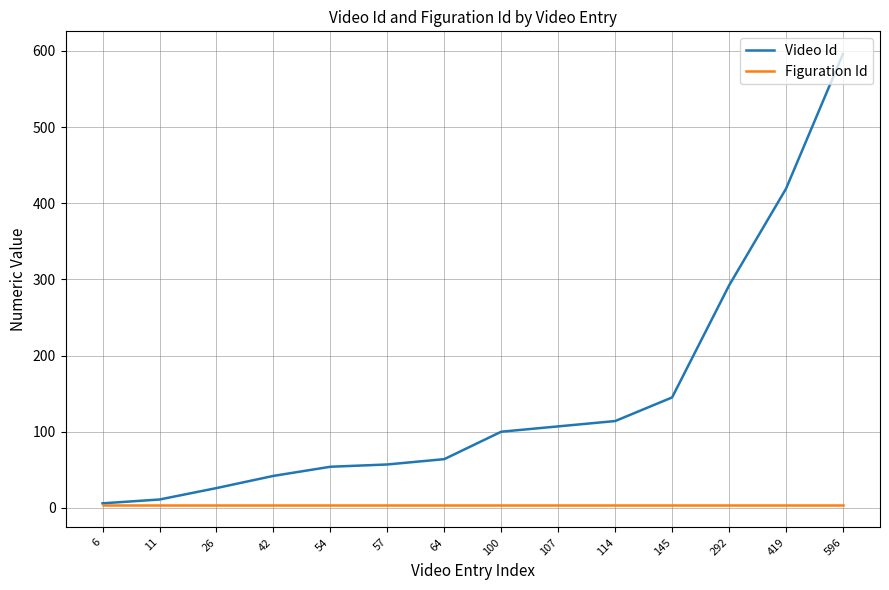

At 107, list the series in order from smallest to largest.

Figuration Id, Video Id